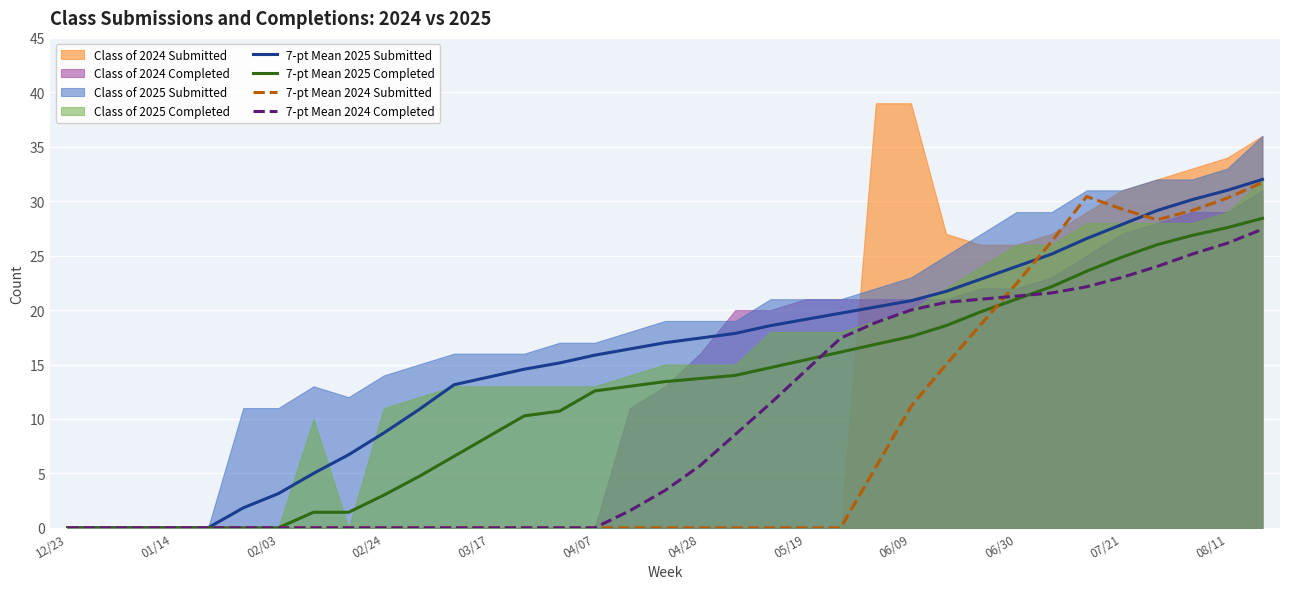

Is it true that 7-pt Mean 2024 Completed equals -18.6 at 03/17?

False